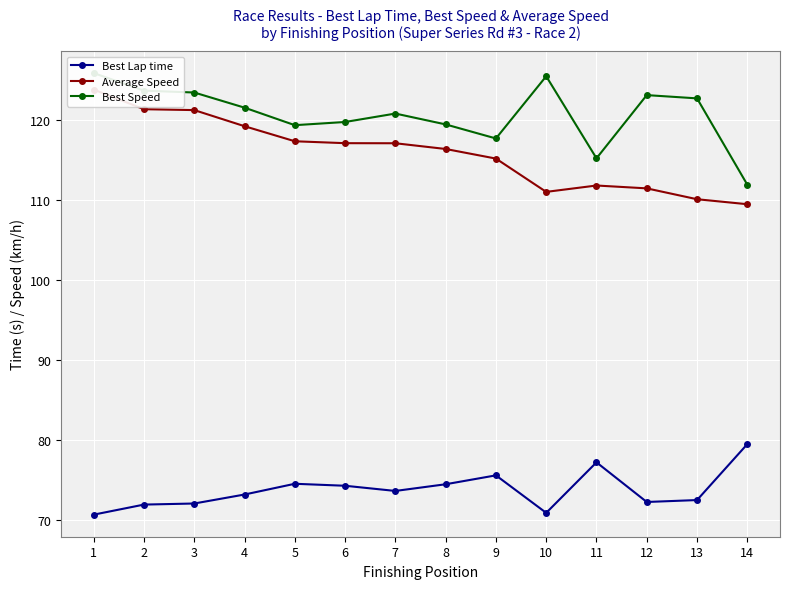

Rank the series by their maximum value, from lowest to highest.

Best Lap time, Average Speed, Best Speed